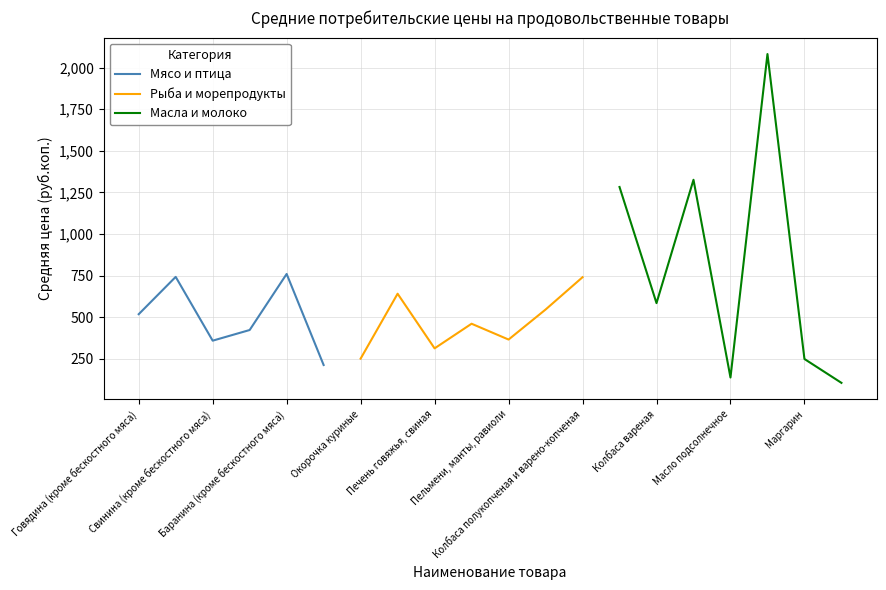

True or false: there are more than 1 points higher than both neighbors.

True